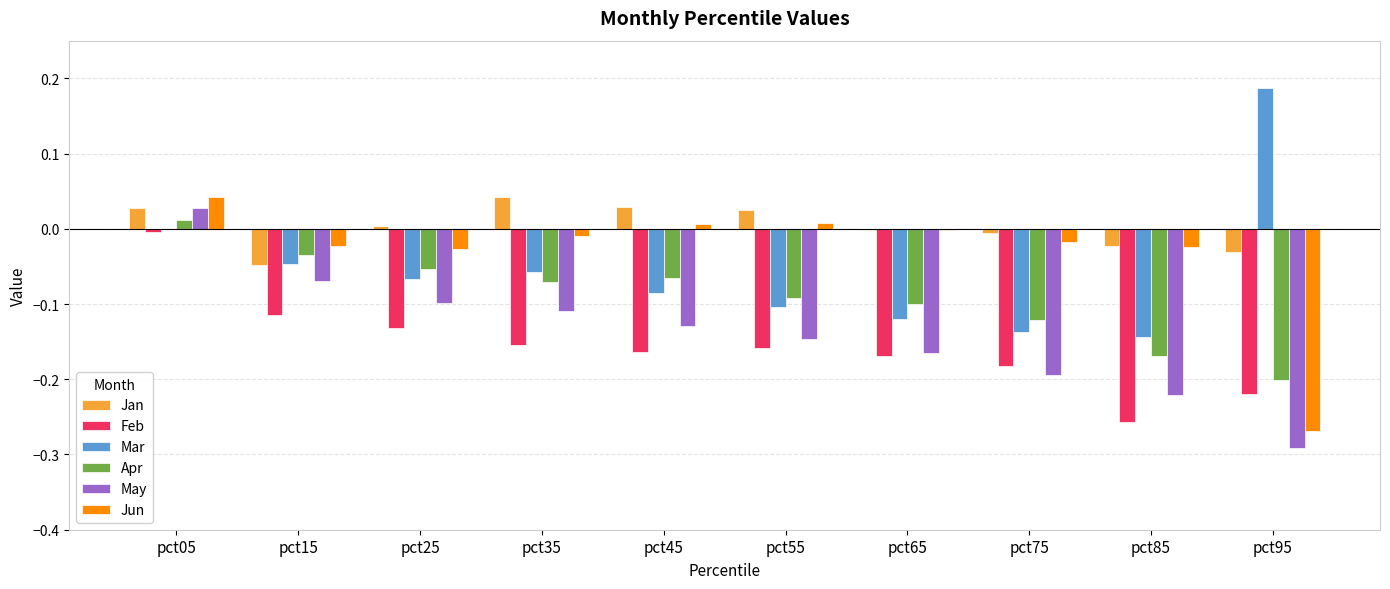

What is the sum of all Feb values?

-1.6